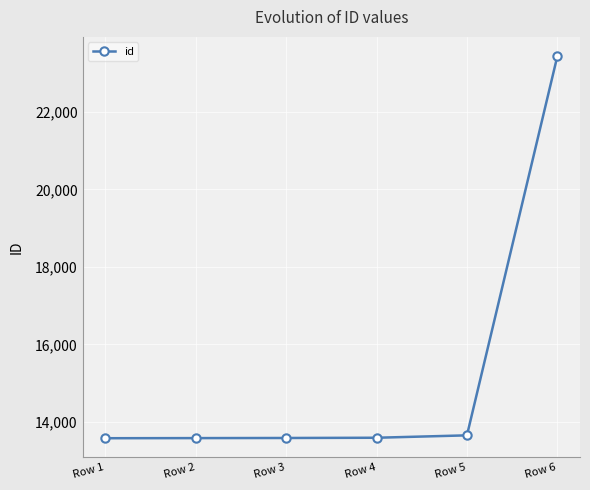

What is the sum of all values?

91421